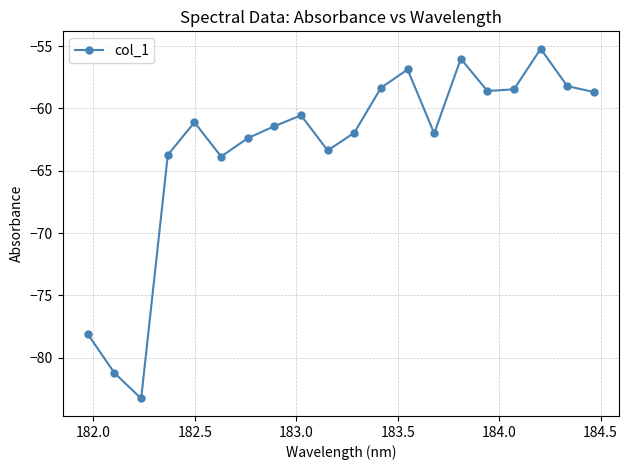

What is the value of the 3rd point from the left?

-83.3